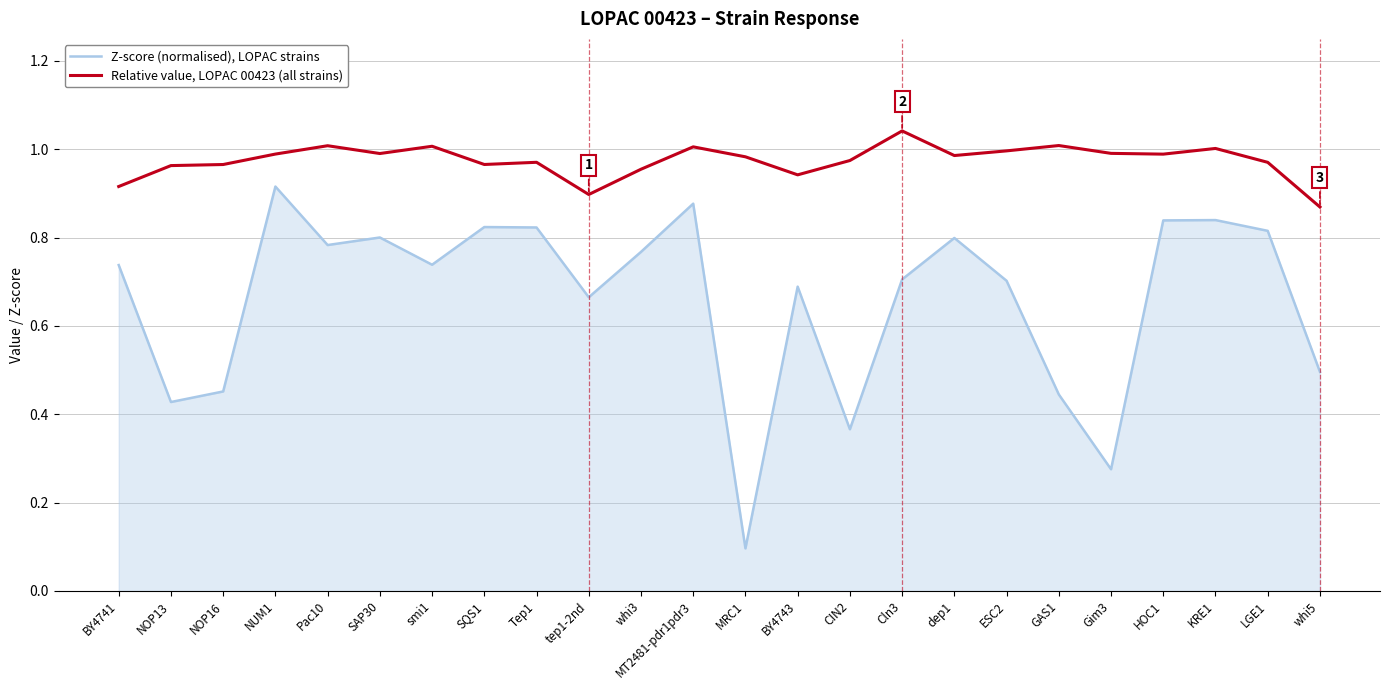

How many lines are shown in the chart?

2